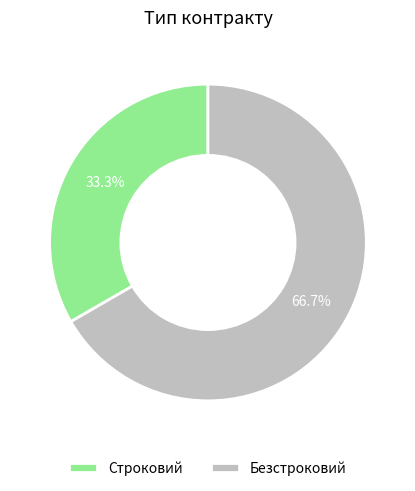

Which category accounts for the majority?

Безстроковий